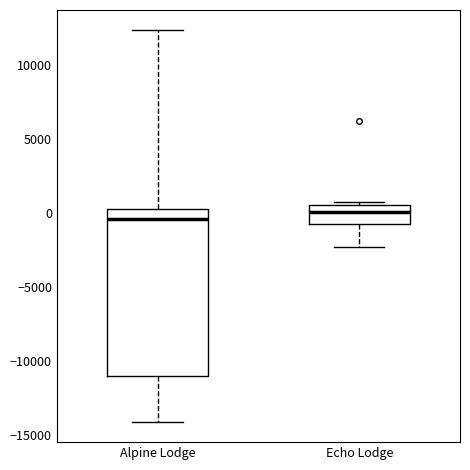

Where is the lower edge of the box for Echo Lodge on the y-axis? The values are not printed on the chart, so give them approximately, as read against the axis.

-500